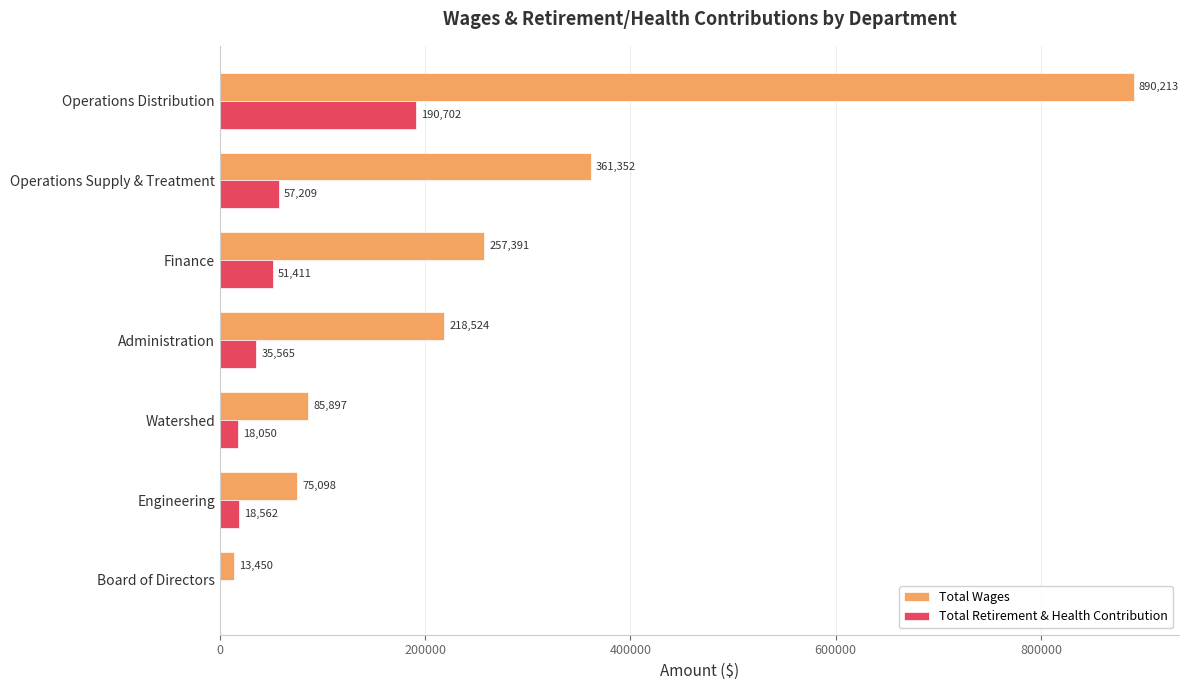

Where is Total Retirement & Health Contribution nearest to the value 95351?

Operations Supply & Treatment